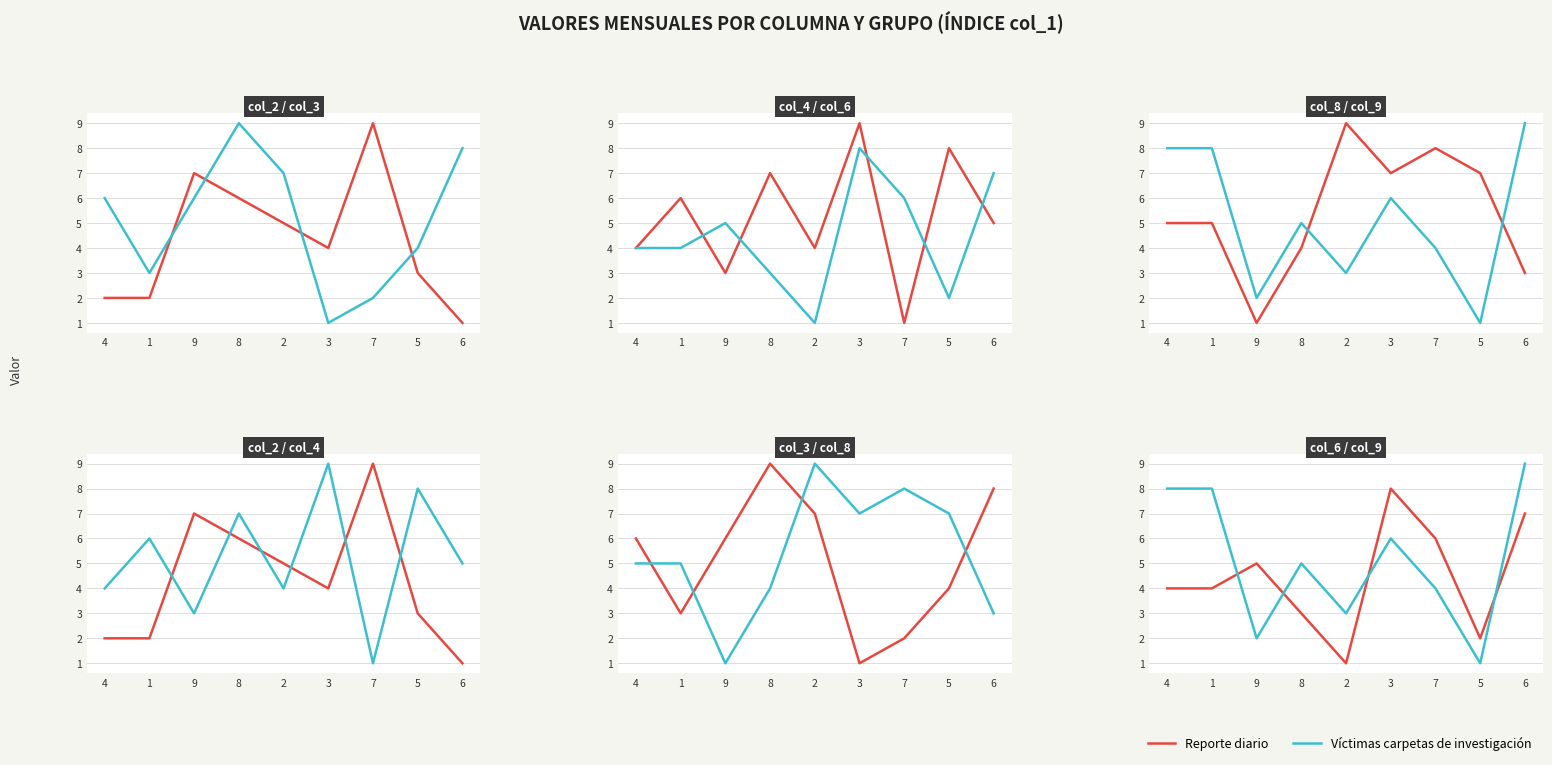

What is the total value across all series at 1?

12